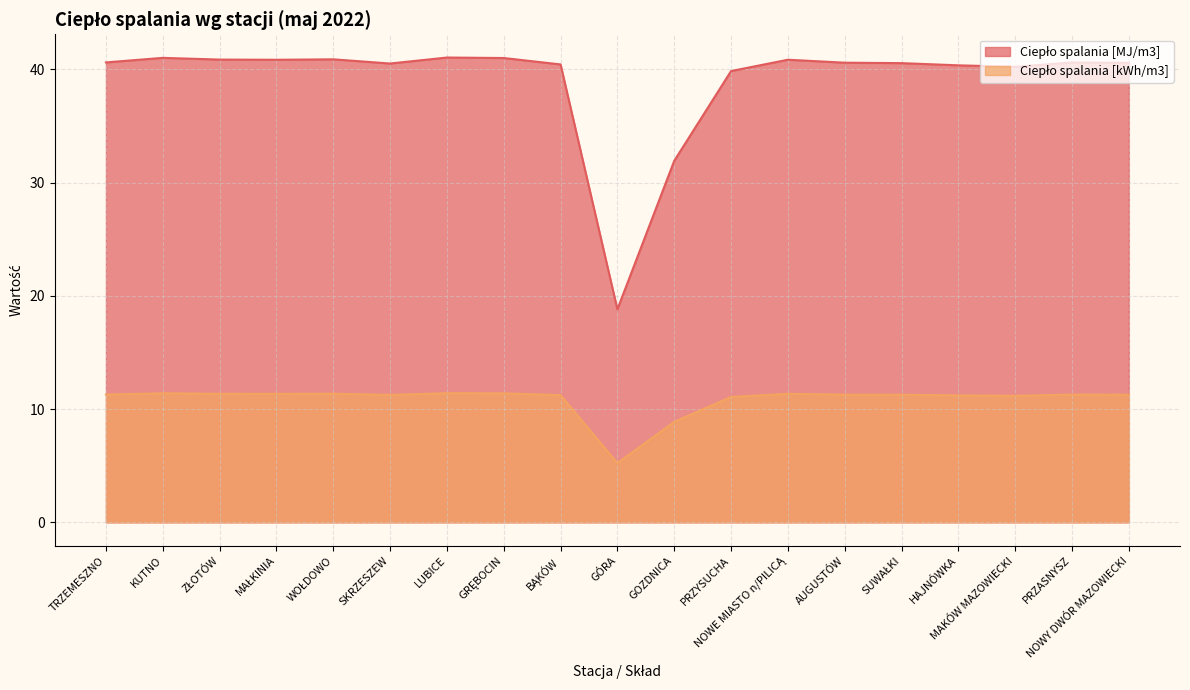

Which series has the widest spread of values?

Ciepło spalania [MJ/m3]